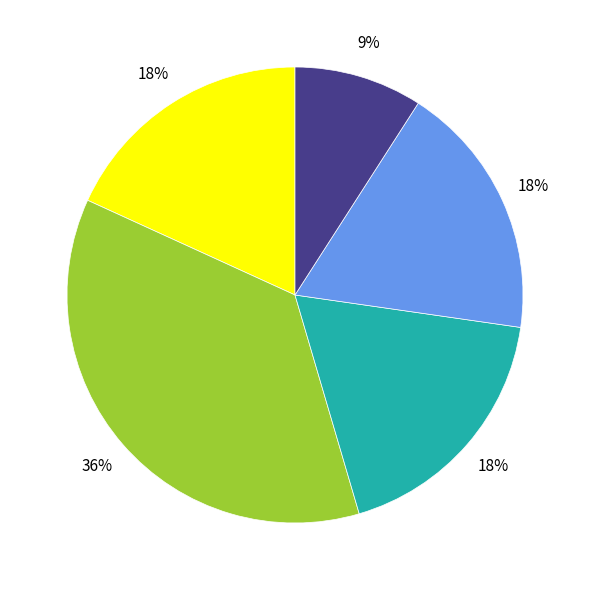

To the nearest percent, what is the difference between the largest and smallest slice percentages?

27%